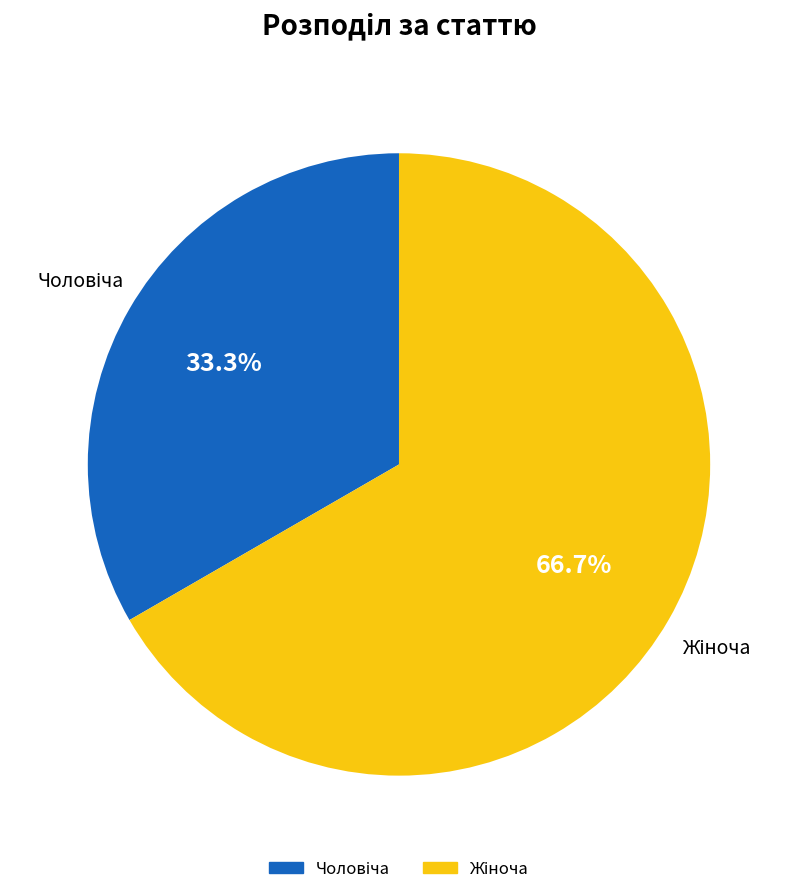

Does any single category account for the majority?

Yes